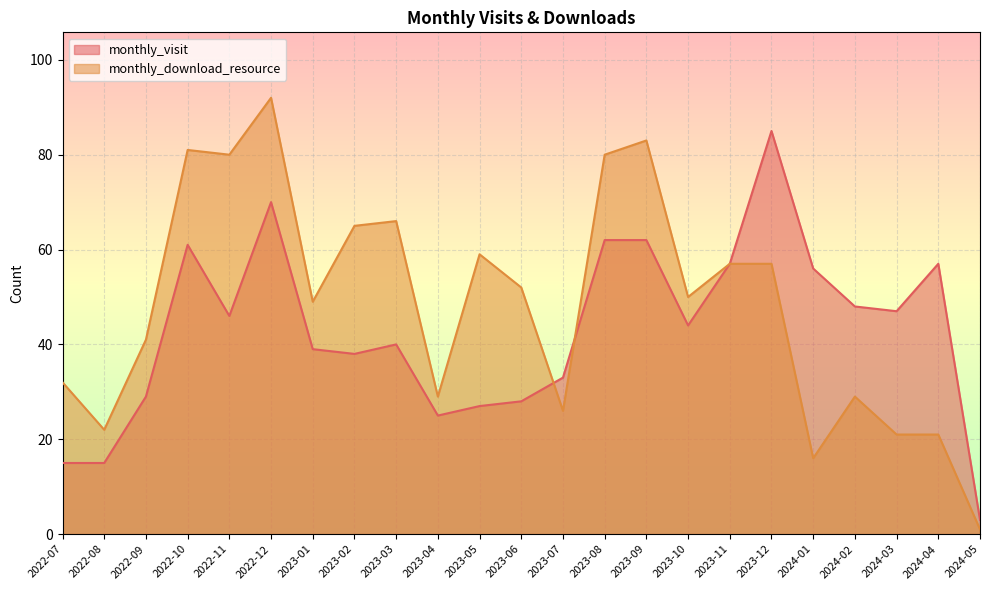

What value does the monthly_download_resource series have at 2023-01?

49